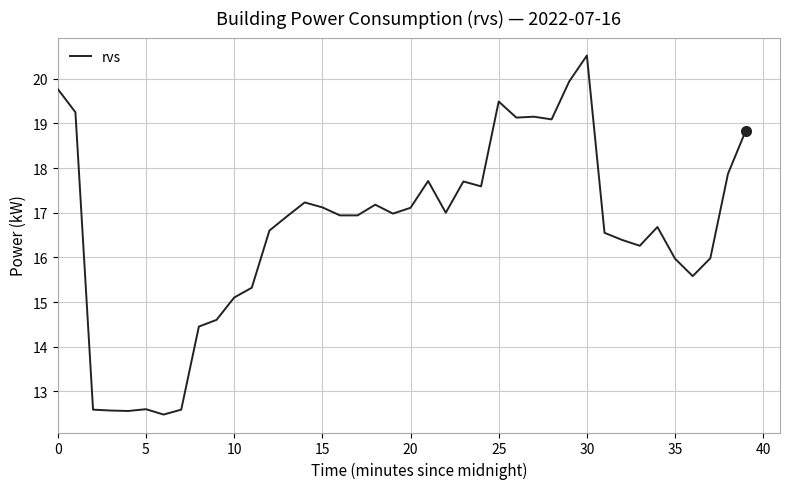

True or false: the data has more than 0 interior local peaks.

True